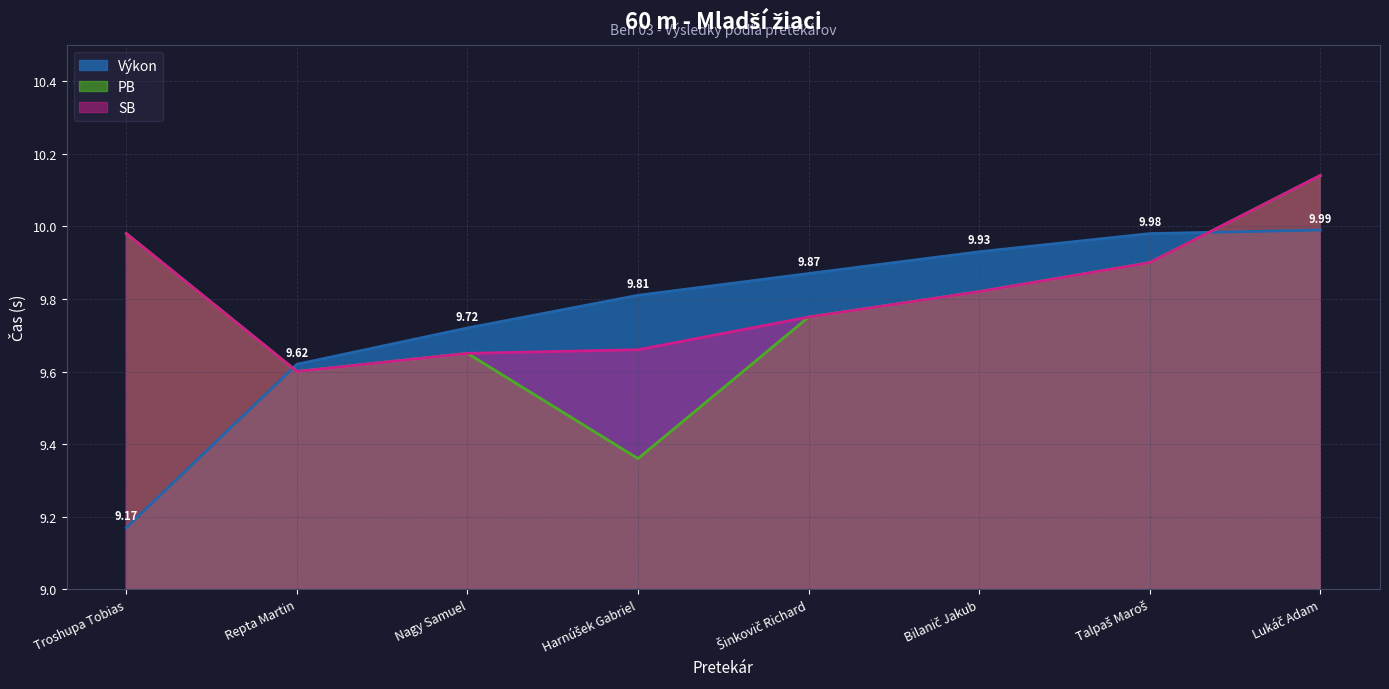

What is the total value across all series at Repta Martin?

28.8